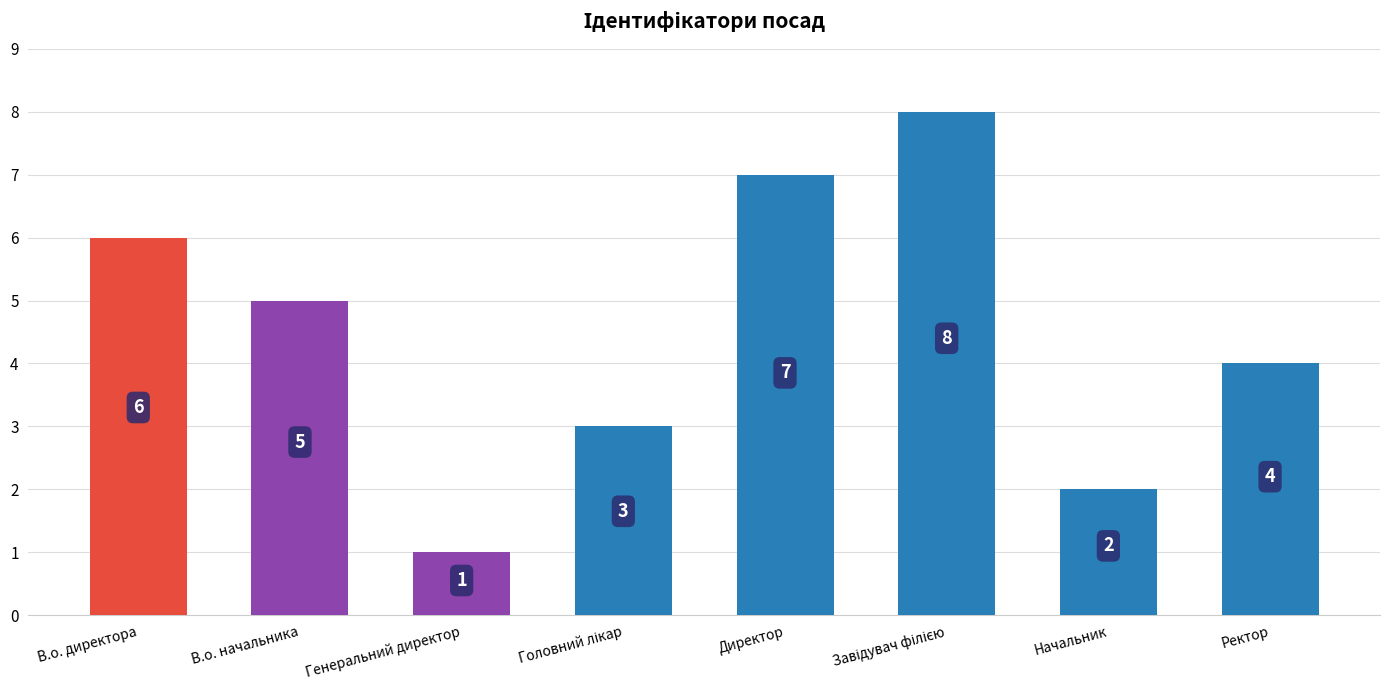

Reading left to right, list all the values displayed in this chart.

6	5	1	3	7	8	2	4